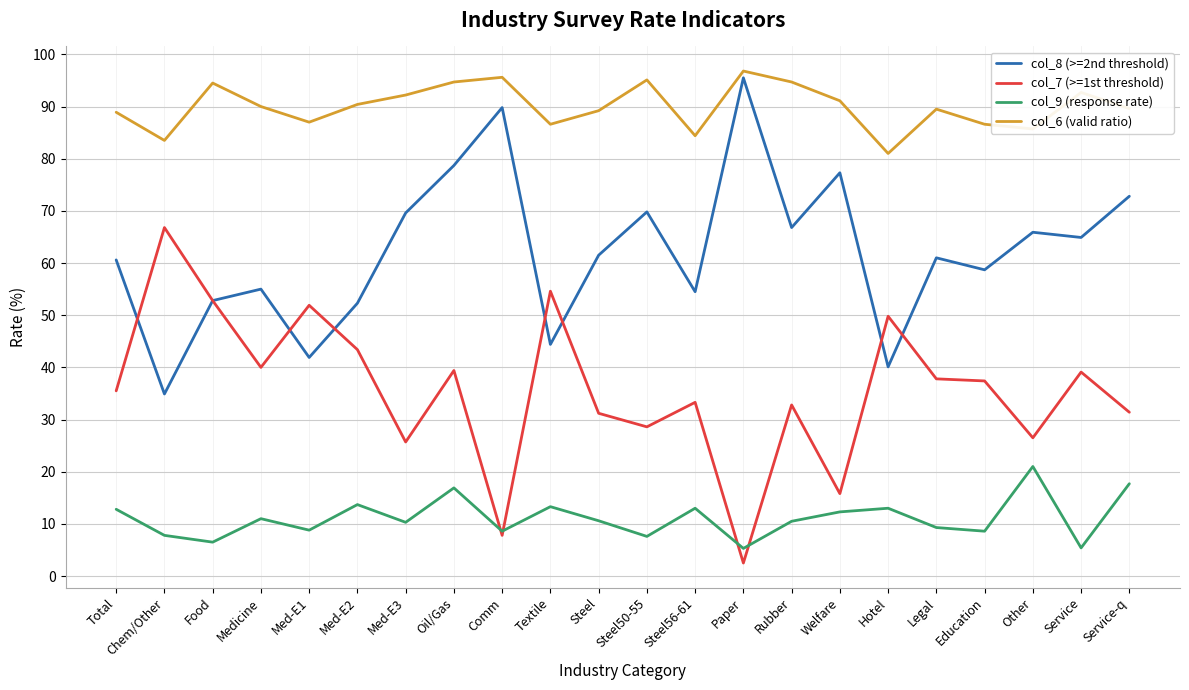

What is the sum of all col_7 (>=1st threshold) values?

784.1